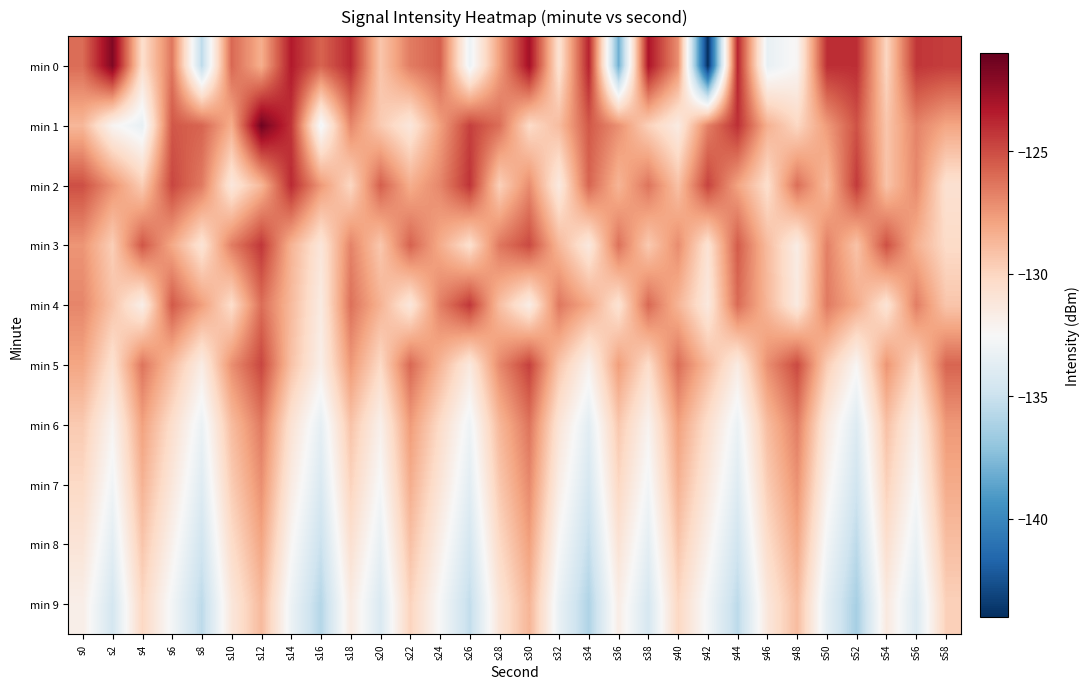

Which series has the largest range (max minus min)?

min 0